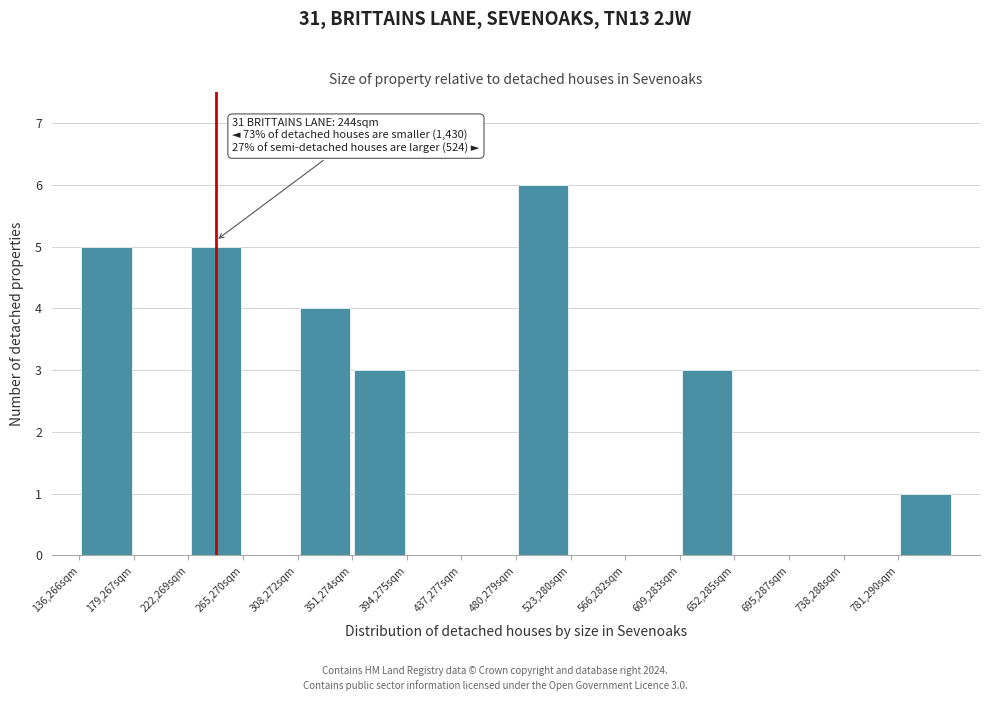

Over which range of the x-axis is the bar tallest?

480000 to 525000